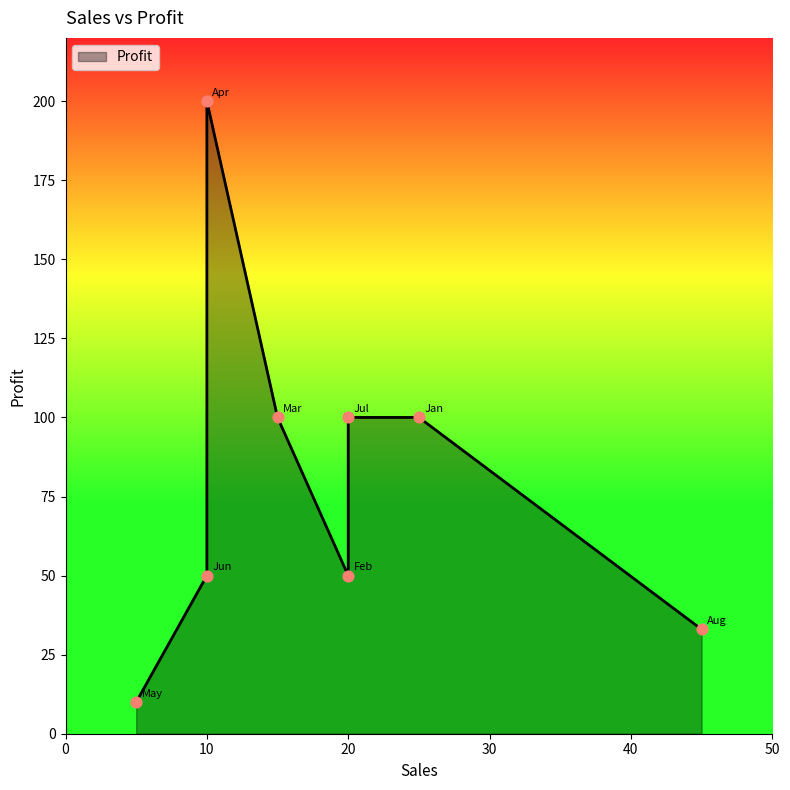

Approximately how many times larger is the value at Jul compared to Feb?

2.0